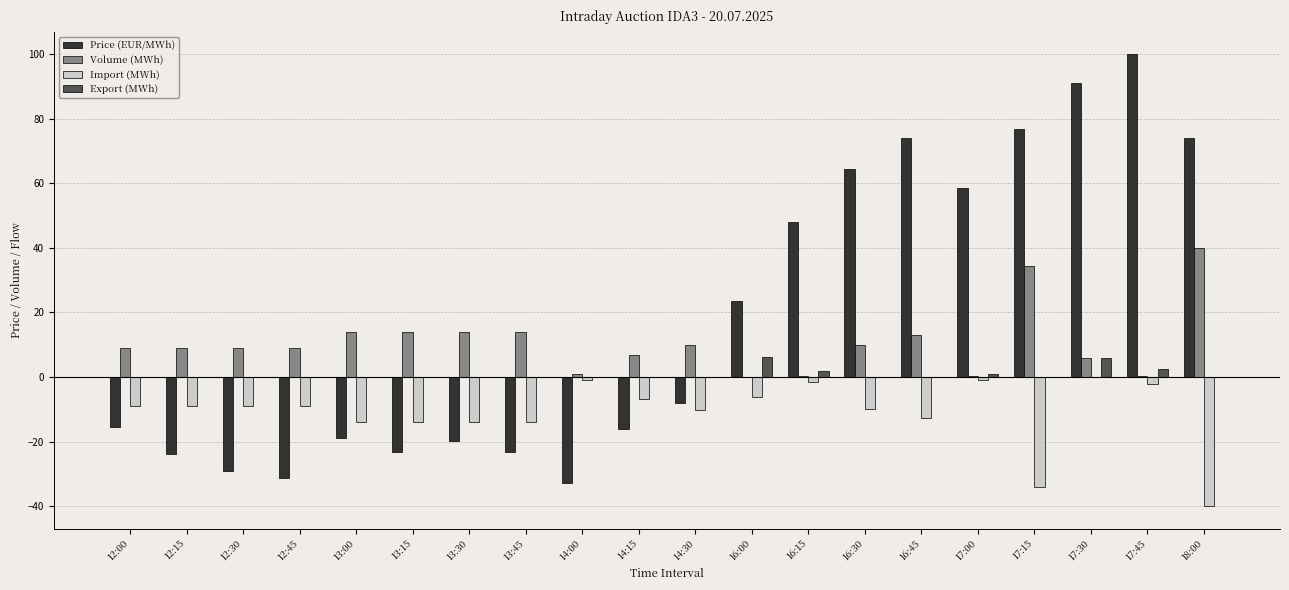

What is the maximum value for Price (EUR/MWh)?

100.0